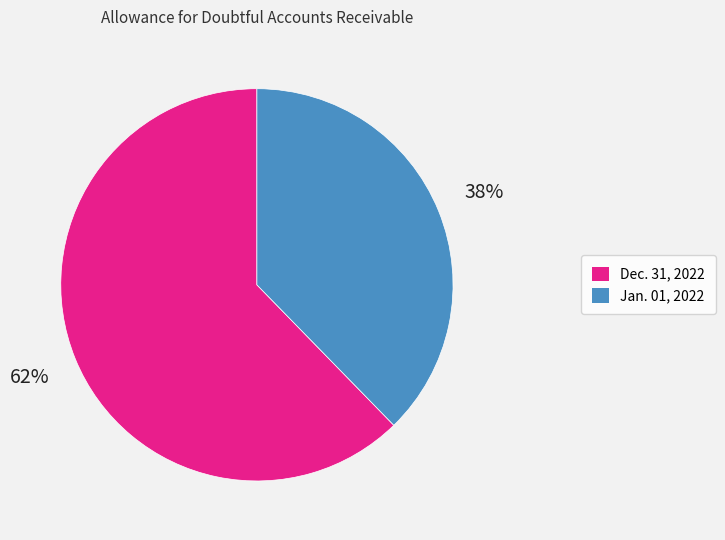

To the nearest percent, what is the average slice percentage?

50%